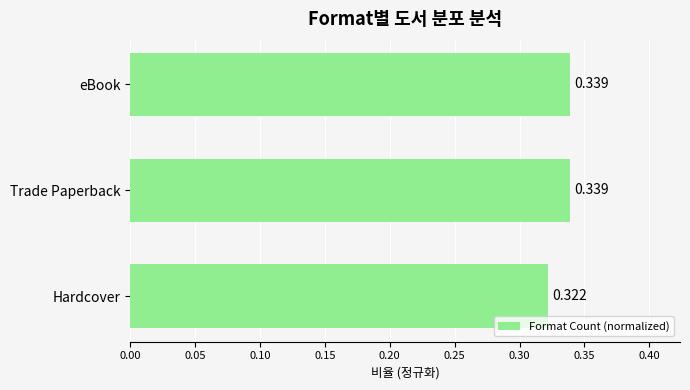

Which category has the lowest value across all series?

Hardcover